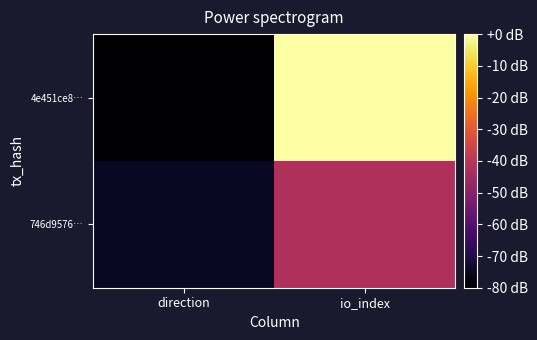

Rank the series by their maximum value, from highest to lowest.

4e451ce8…, 746d9576…